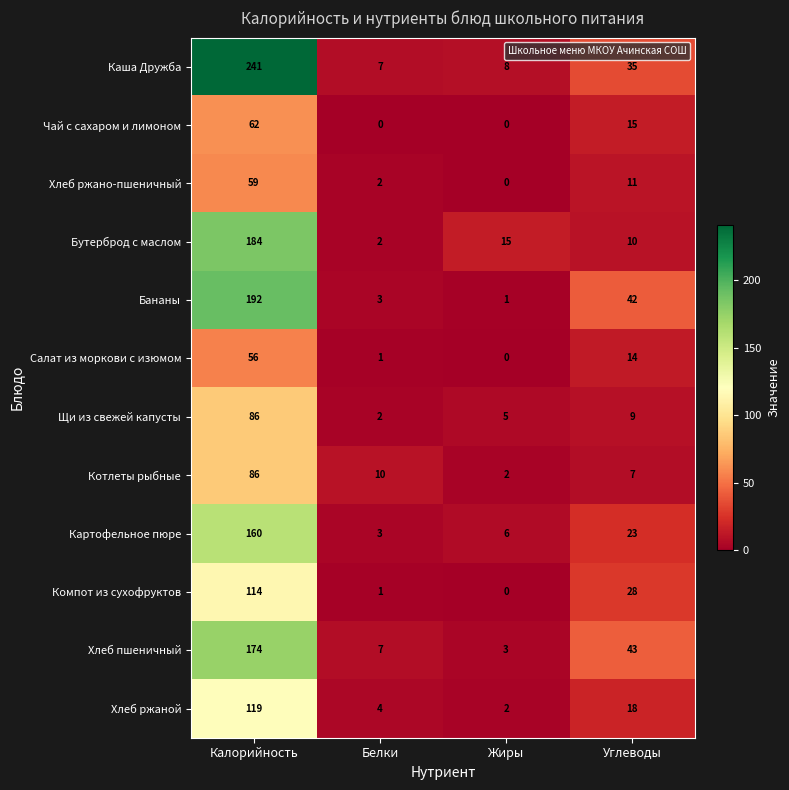

What is the difference between the highest and lowest values at Углеводы?

36